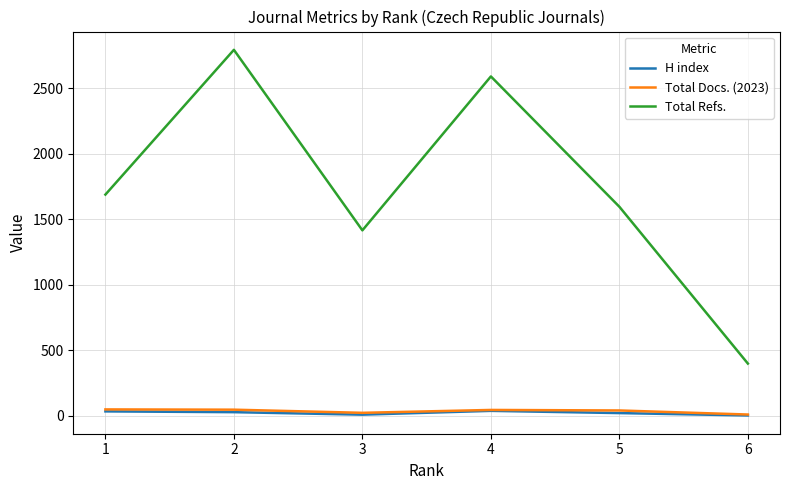

Which series changed the most between 1 and 6?

Total Refs.